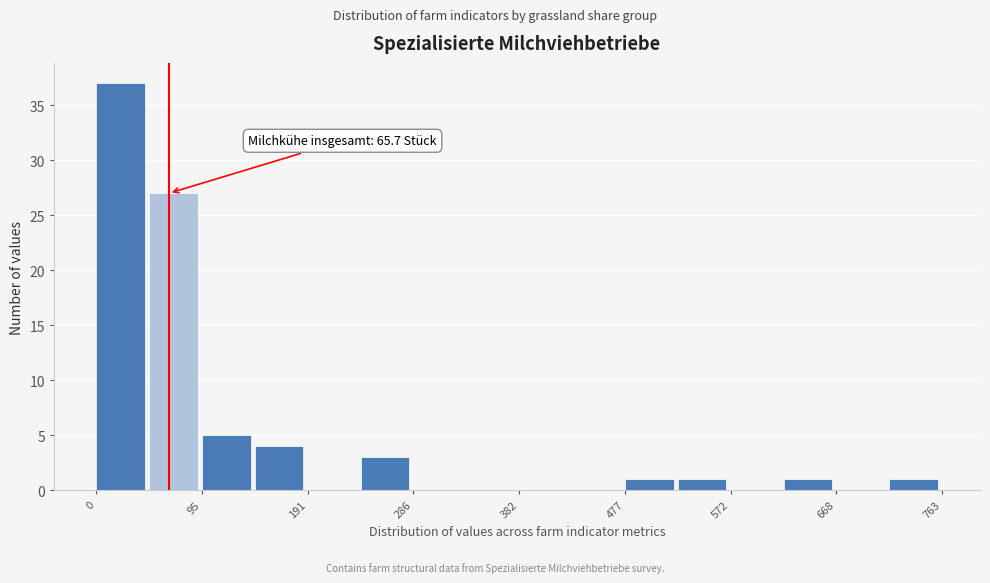

Which range on the x-axis has the tallest bar?

0 to 50